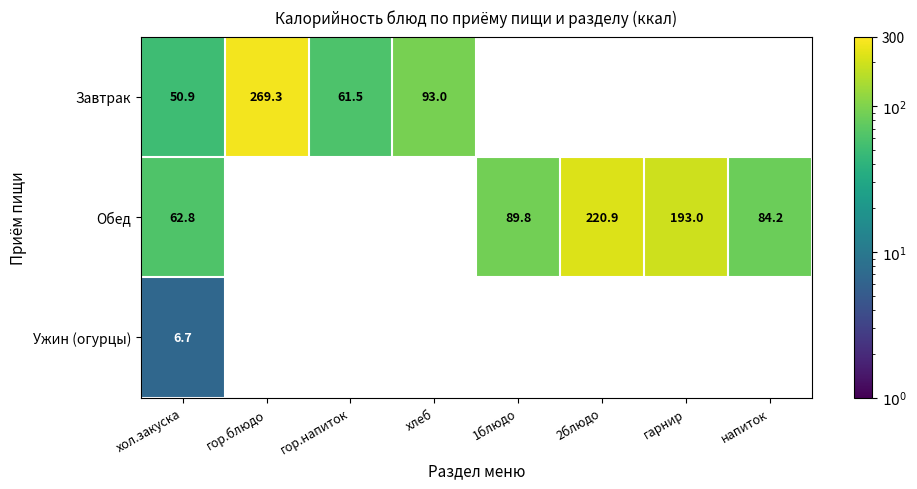

True or false: Обед has a value of 34.2 at хол.закуска.

False